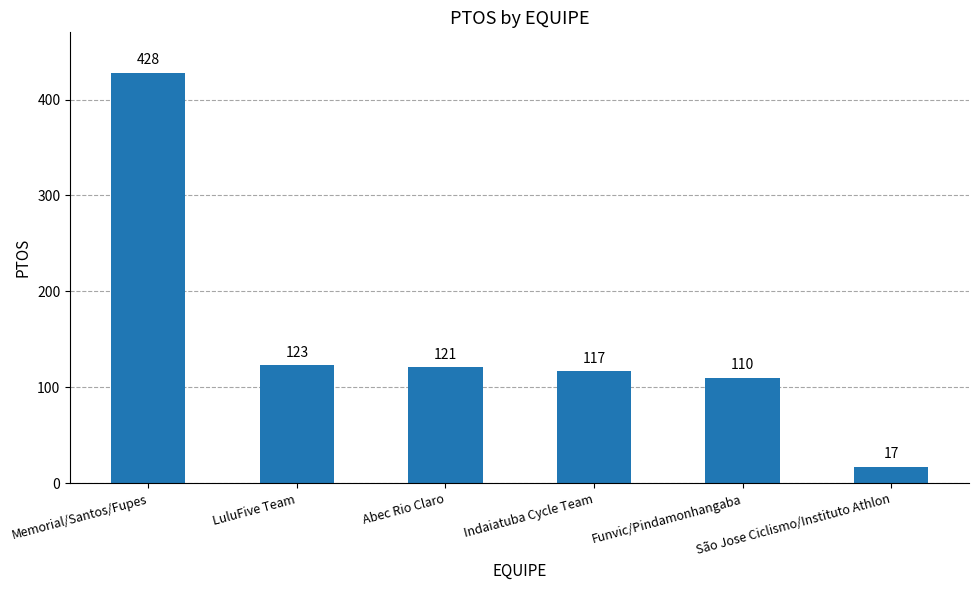

What is the difference between the maximum and minimum values?

411